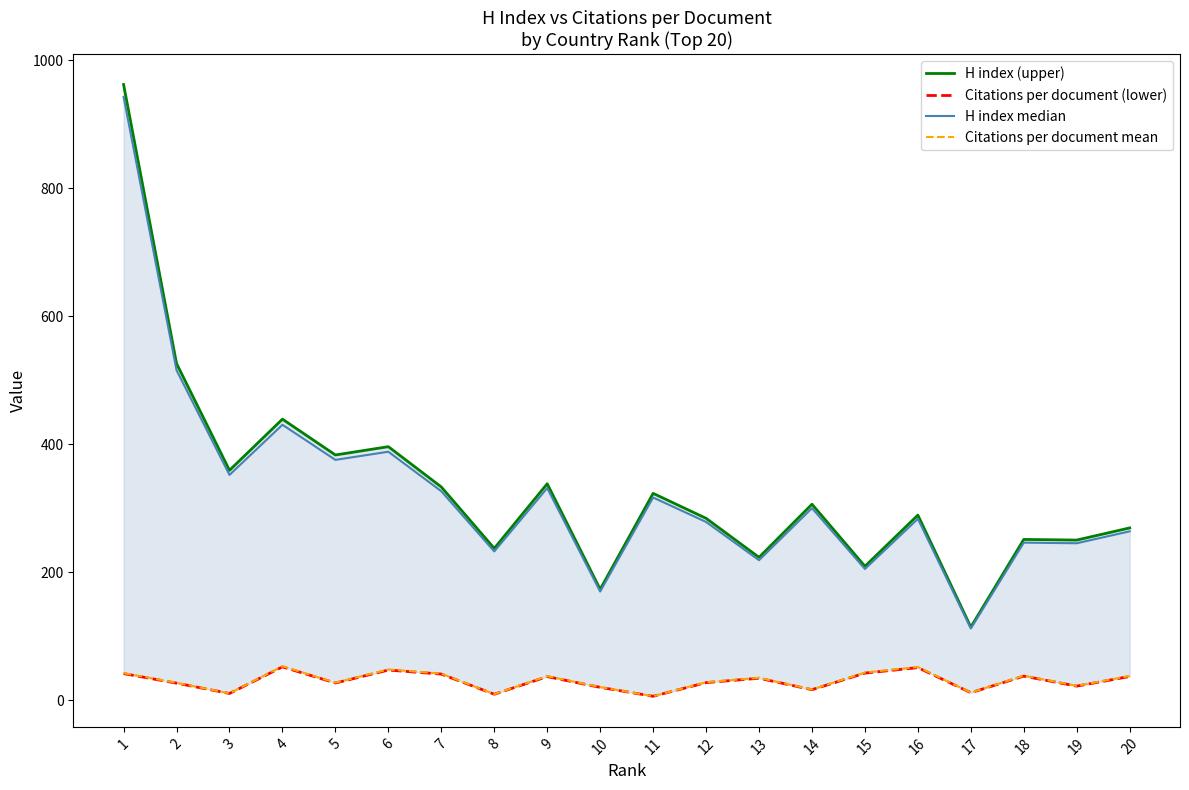

What is the value of the H index median point at the 4th from the left?

430.2